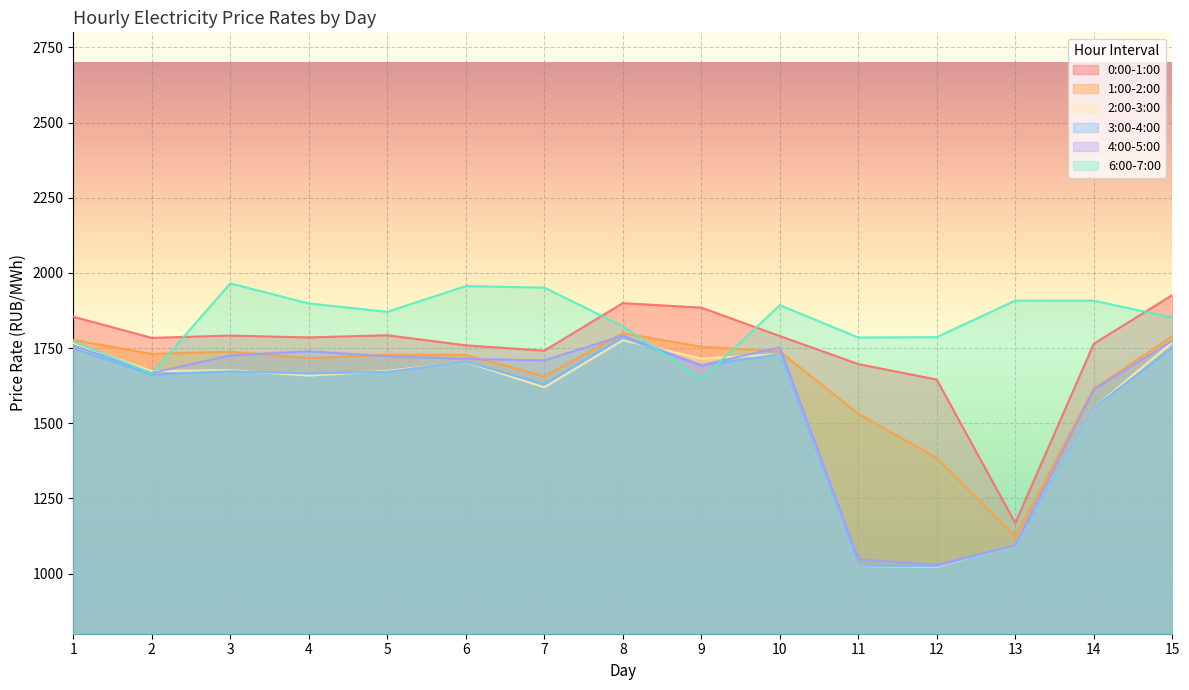

Count the number of categories in the chart.

15